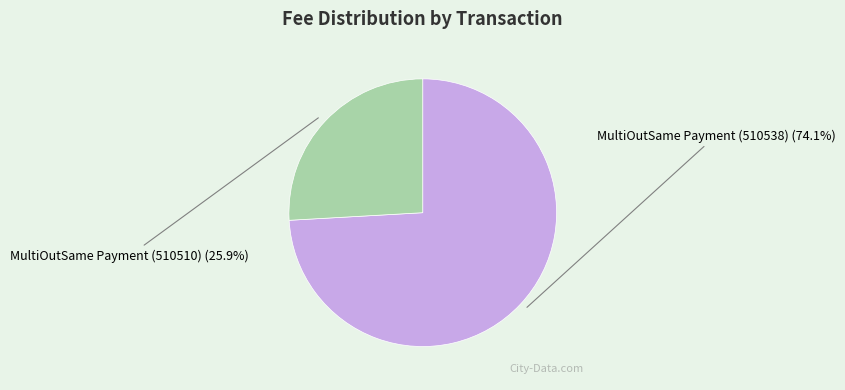

Count the number of slices in the pie.

2